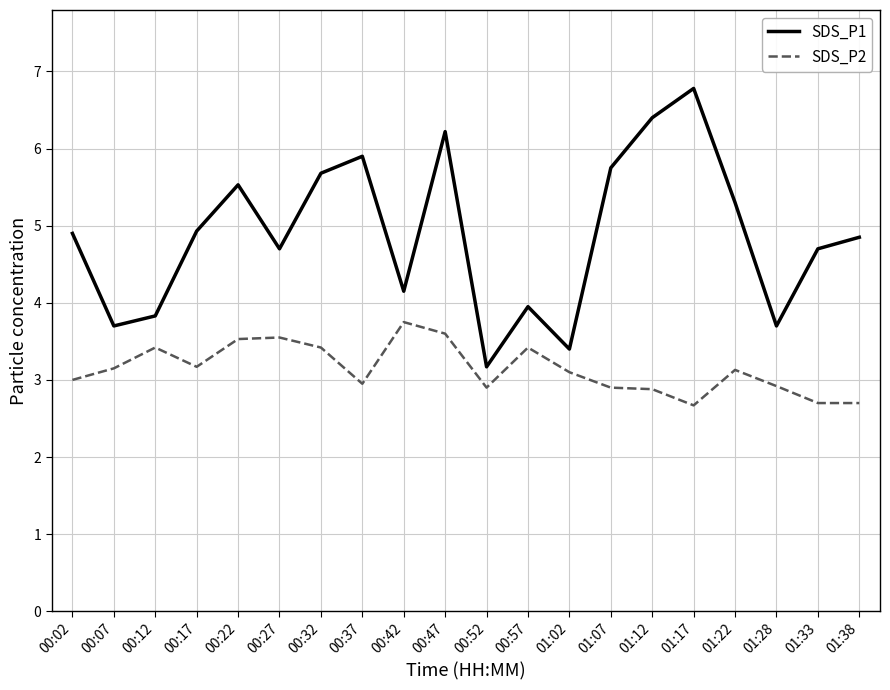

What is the spread (max minus min) of values at 01:17?

4.1